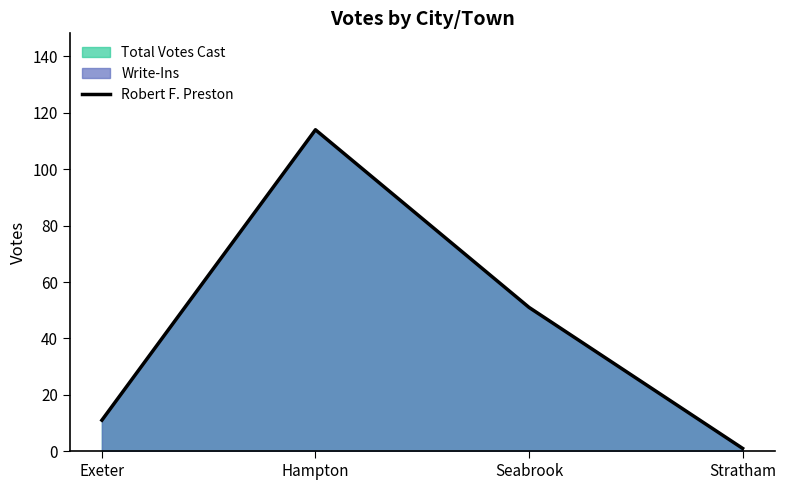

Where is the first local maximum?

Hampton